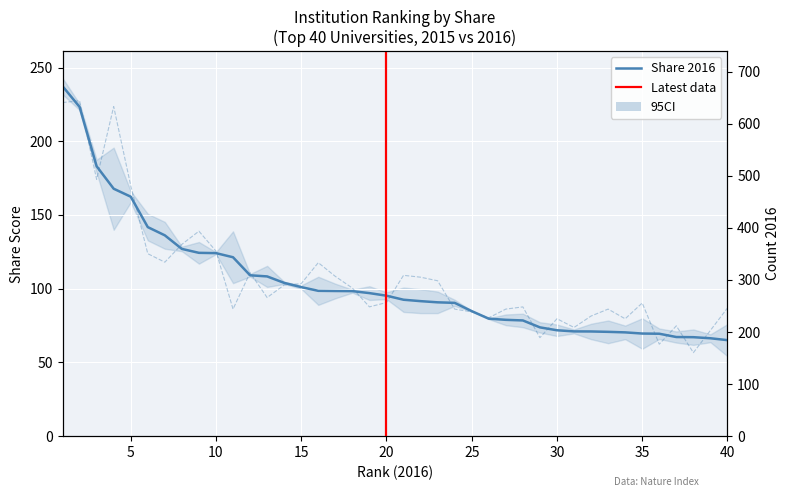

Which series has the largest range (max minus min)?

Share 2016